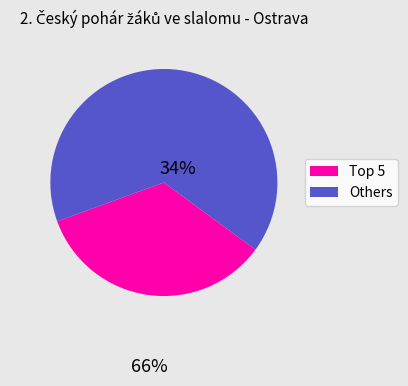

Count the number of slices in the pie.

2